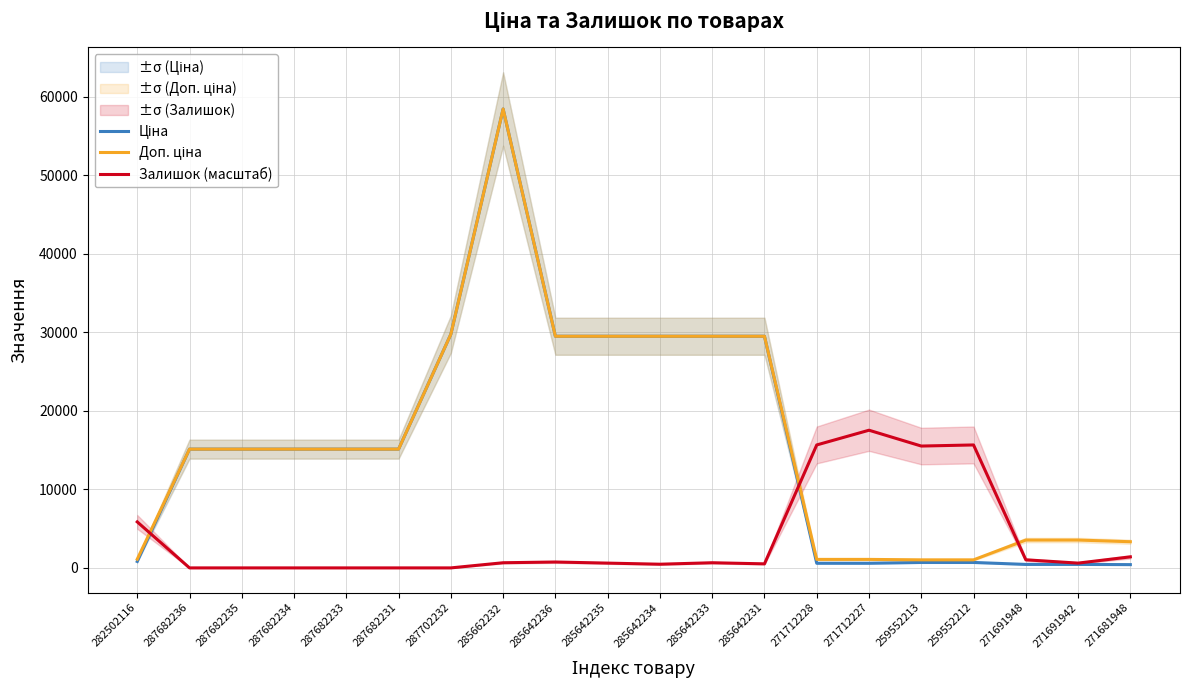

Reading left to right, what are all the values shown in this chart?

Ціна: 282502116=818.5	287682236=15120.0	287682235=15120.0	287682234=15120.0	287682233=15120.0	287682231=15120.0	287702232=29747.2	285662232=58426.5	285642236=29491.5	285642235=29491.5	285642234=29491.5	285642233=29491.5	285642231=29491.5	271712228=589.9	271712227=589.9	259552213=693.7	259552212=693.7	271691948=443.1	271691942=443.1	271681948=416.6
Доп. ціна: 282502116=1109.2	287682236=15120.0	287682235=15120.0	287682234=15120.0	287682233=15120.0	287682231=15120.0	287702232=29747.2	285662232=58426.5	285642236=29491.5	285642235=29491.5	285642234=29491.5	285642233=29491.5	285642231=29491.5	271712228=1081.7	271712227=1081.7	259552213=1024.6	259552212=1024.6	271691948=3545.0	271691942=3545.0	271681948=3332.5
Залишок (масштаб): 282502116=5858.3	287682236=0.0	287682235=0.0	287682234=0.0	287682233=0.0	287682231=0.0	287702232=0.0	285662232=656.1	285642236=749.9	285642235=609.3	285642234=468.7	285642233=656.1	285642231=515.5	271712228=15653.3	271712227=17528.0	259552213=15512.7	259552212=15653.3	271691948=1031.1	271691942=609.3	271681948=1406.0